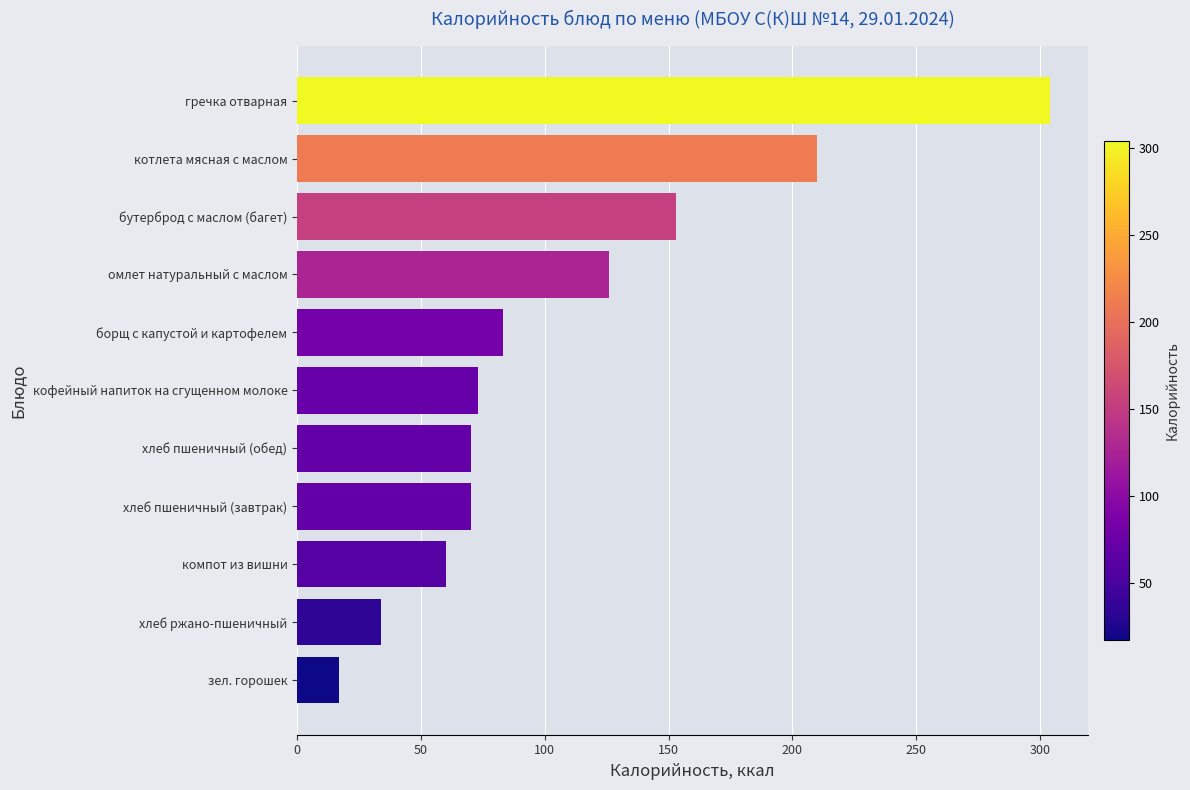

True or false: the data shows 72 at котлета мясная с маслом.

False